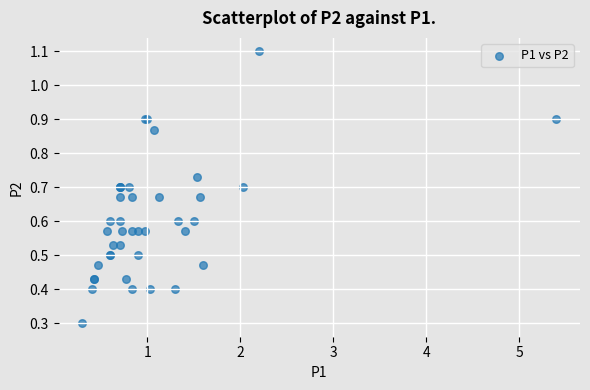

What Y value in the scatter plot is closest to 0?

0.3